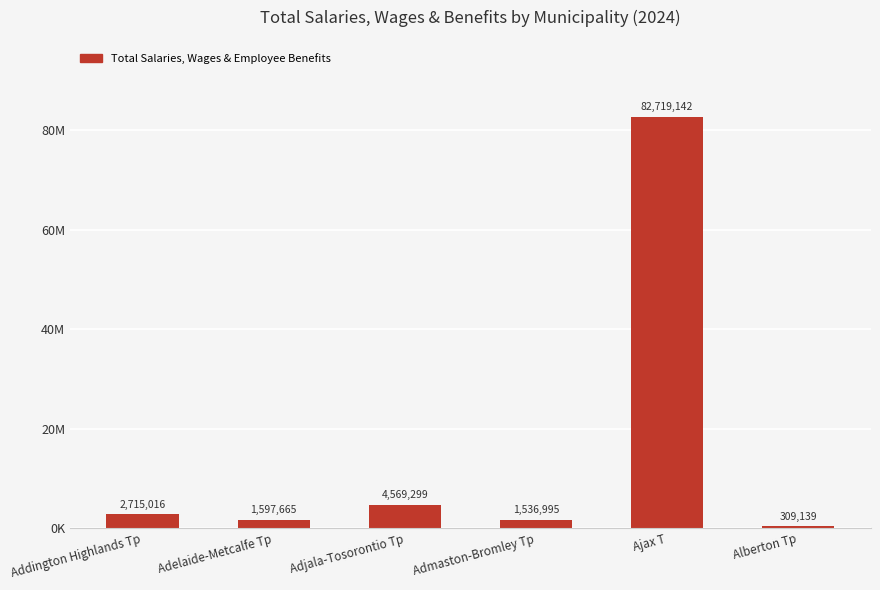

Which has a higher value, Adjala-Tosorontio Tp or Addington Highlands Tp?

Adjala-Tosorontio Tp